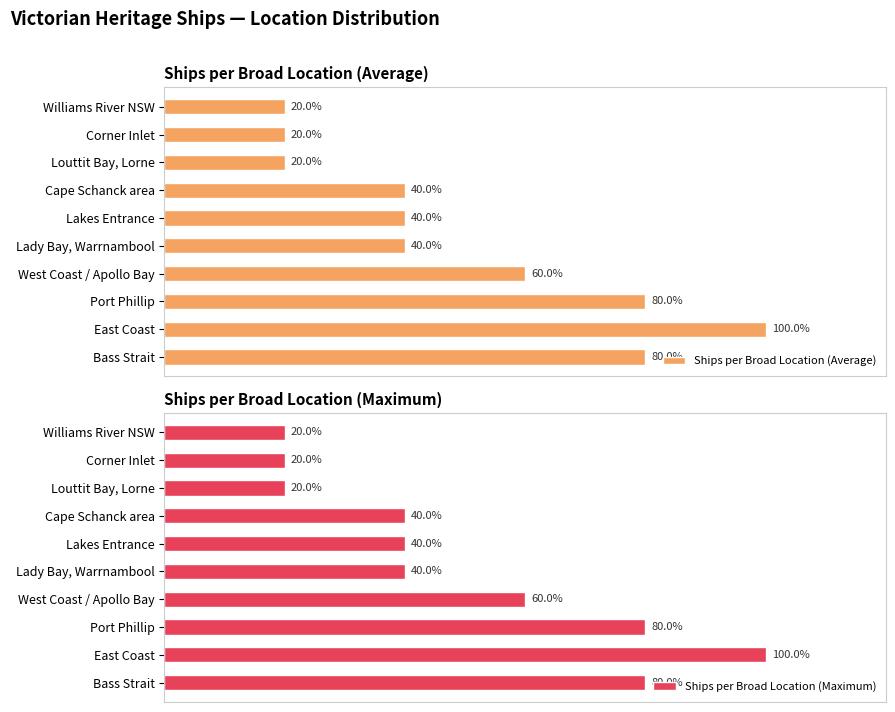

At which label does Ships per Broad Location (Average) reach its peak?

East Coast